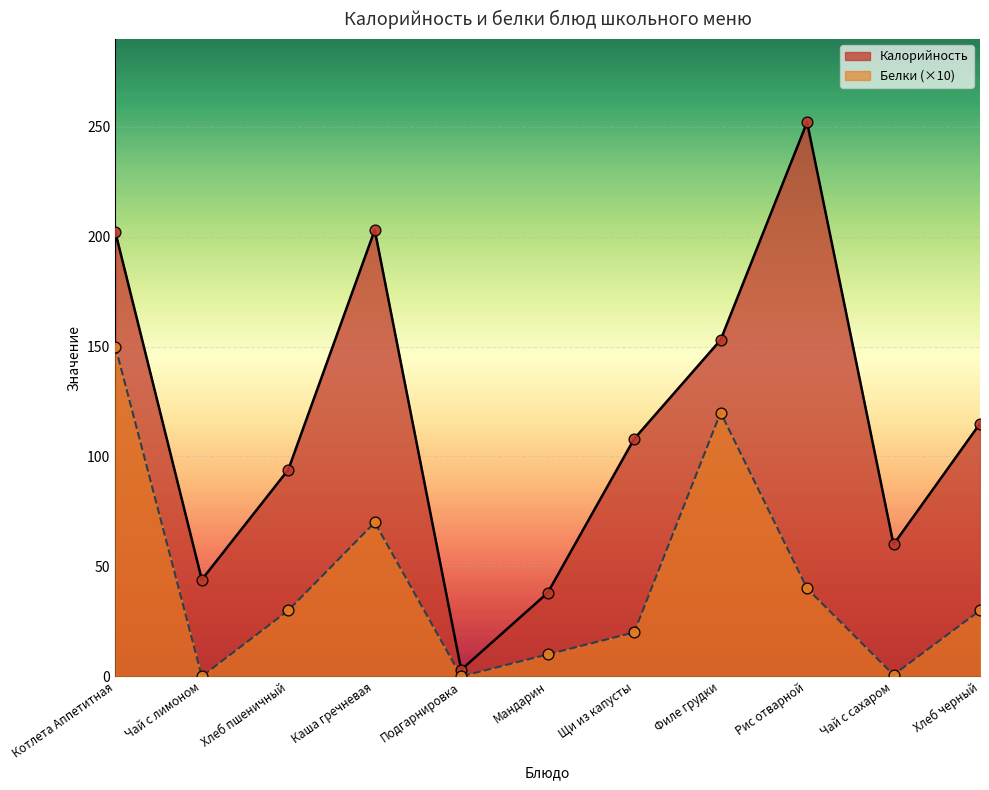

Which series has the largest Y range (max minus min)?

Калорийность